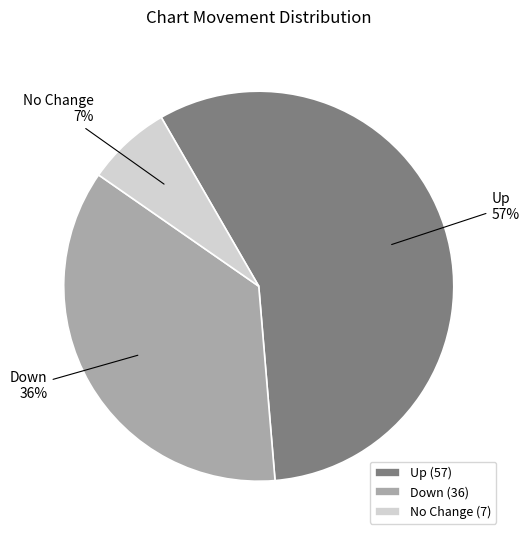

Do No Change and Down together represent more than half of the pie?

No